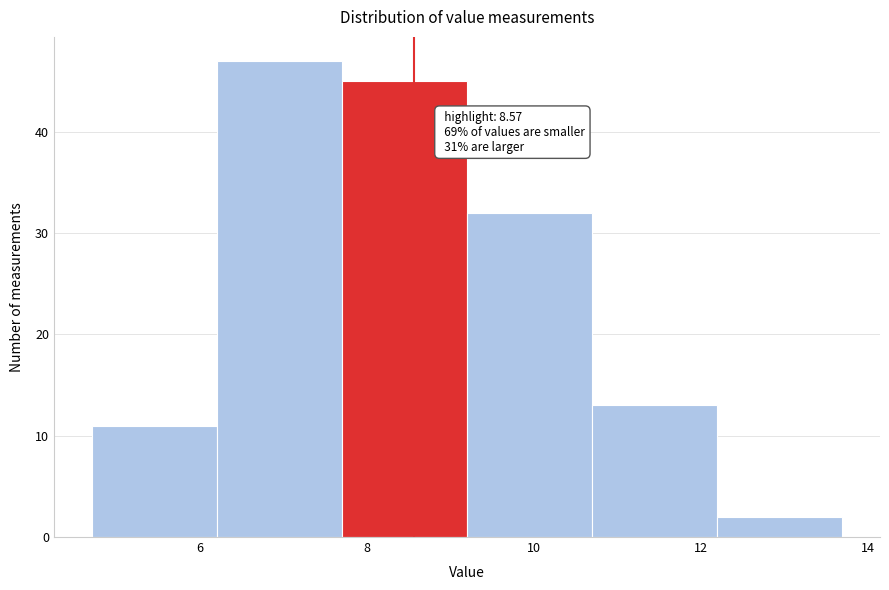

Which range on the x-axis has the tallest bar?

6.2 to 7.7